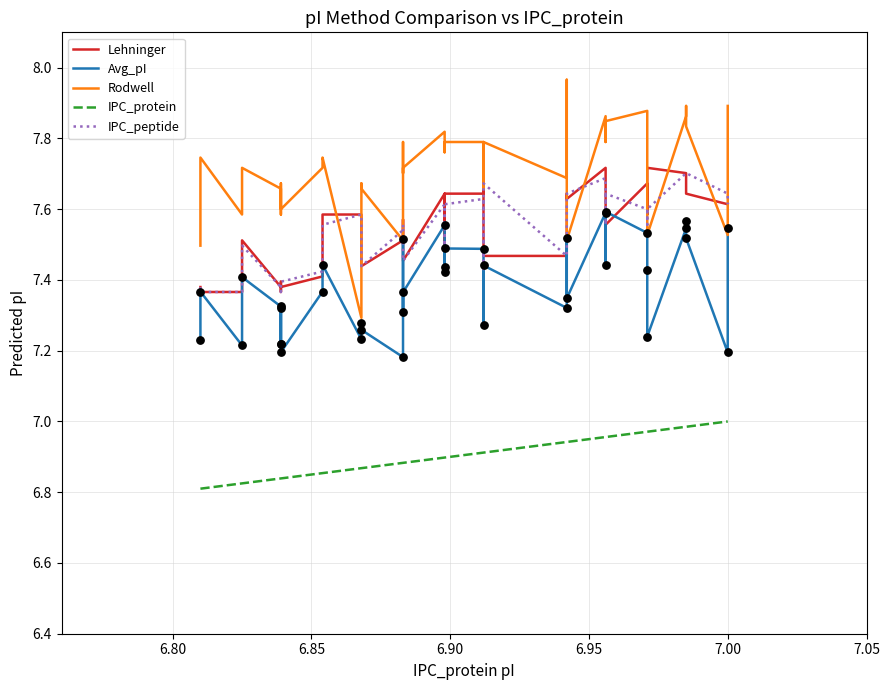

Which series reaches the maximum Y coordinate?

Rodwell